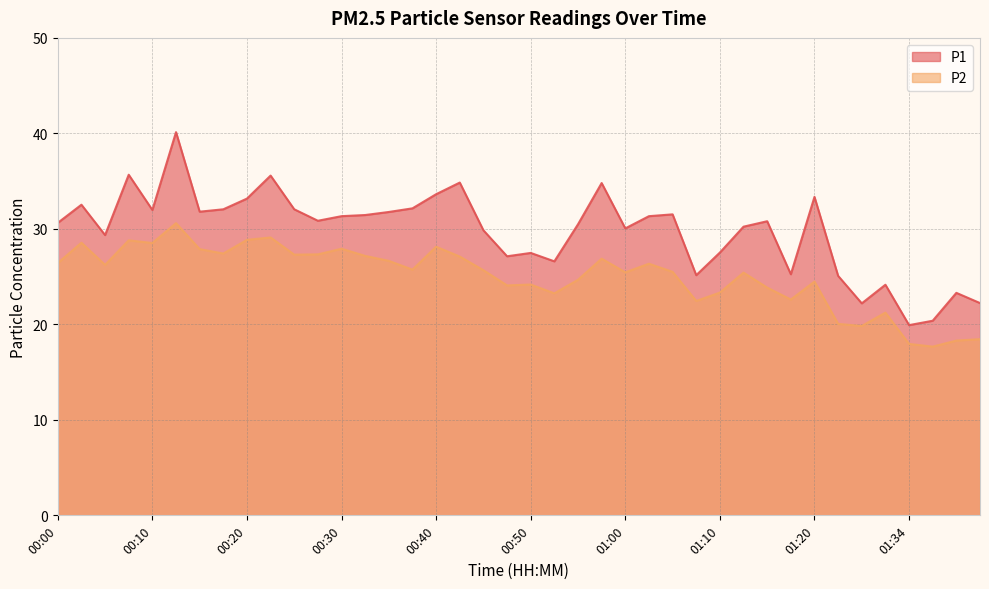

What are all the series names shown in the legend?

P1, P2